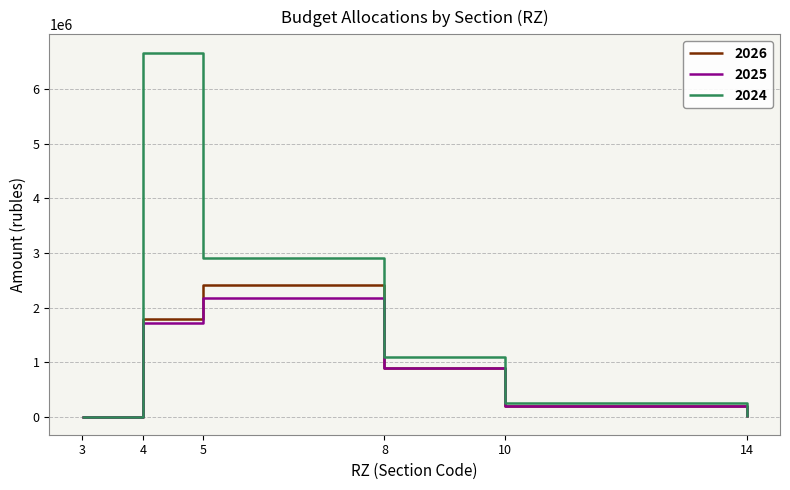

True or false: 2026 has a value of 200000.0 at 10.

True